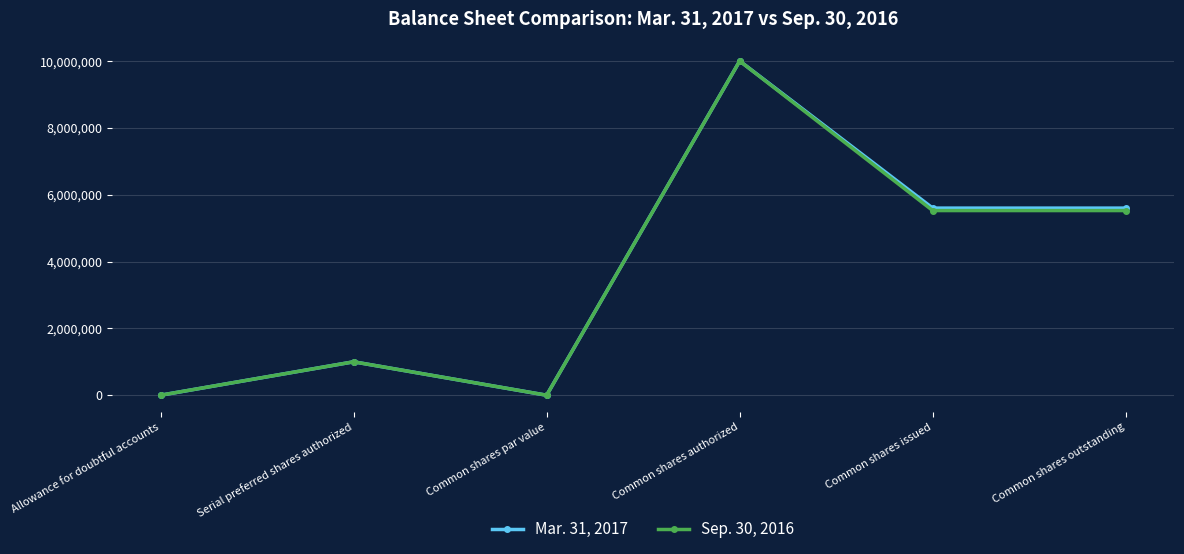

What is the total value across all series at Allowance for doubtful accounts?

1129